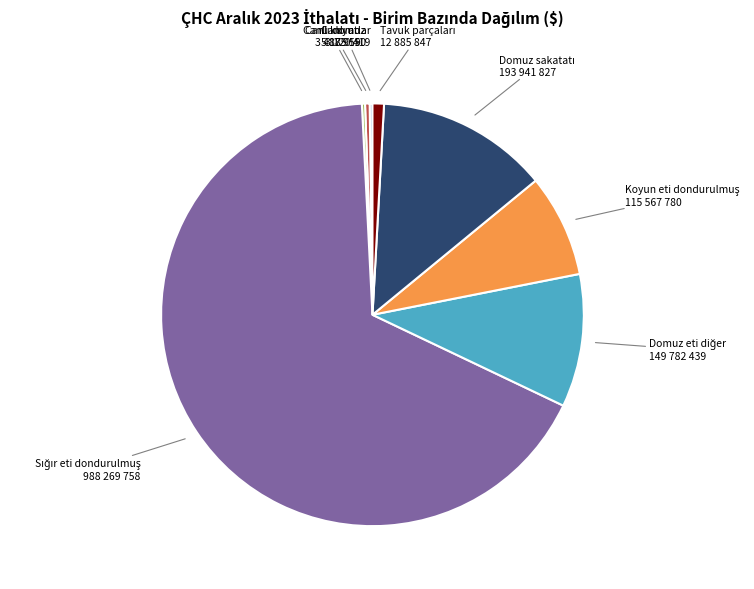

Is there a majority slice in this chart?

Yes